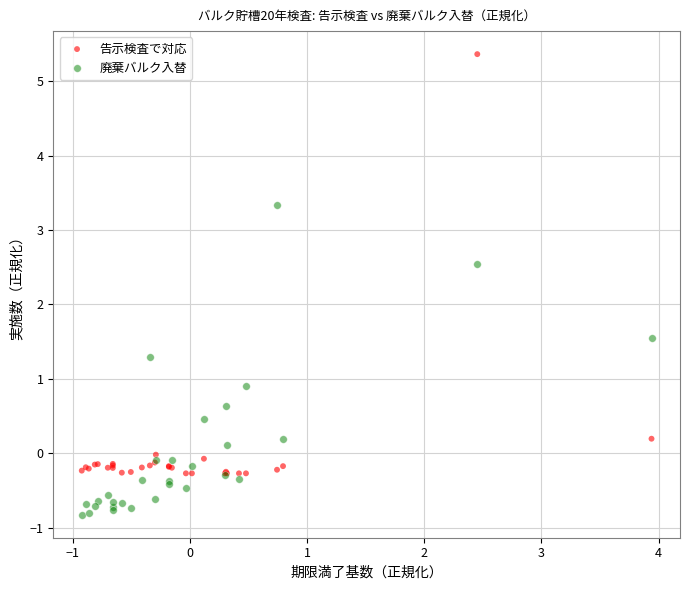

Which series has the largest Y range (max minus min)?

告示検査で対応